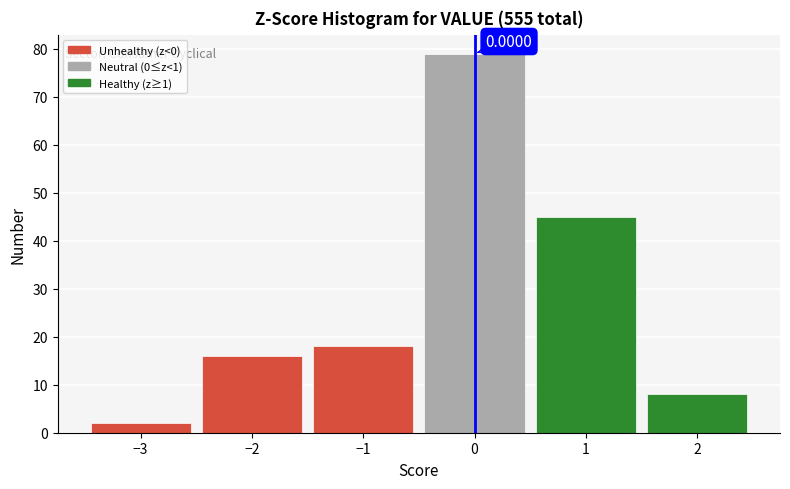

Over which range of the x-axis is the bar tallest?

-0.5 to 0.5